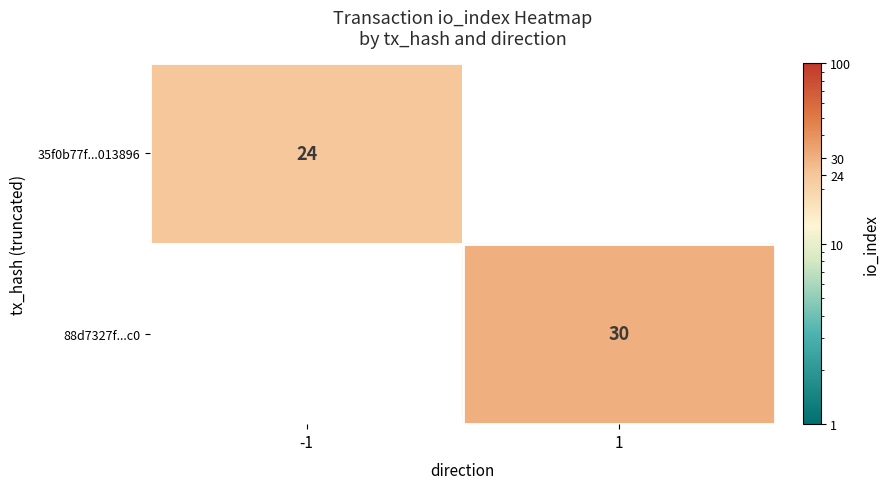

The 88d7327f...c0 series shows 30 at 1. True or false?

True